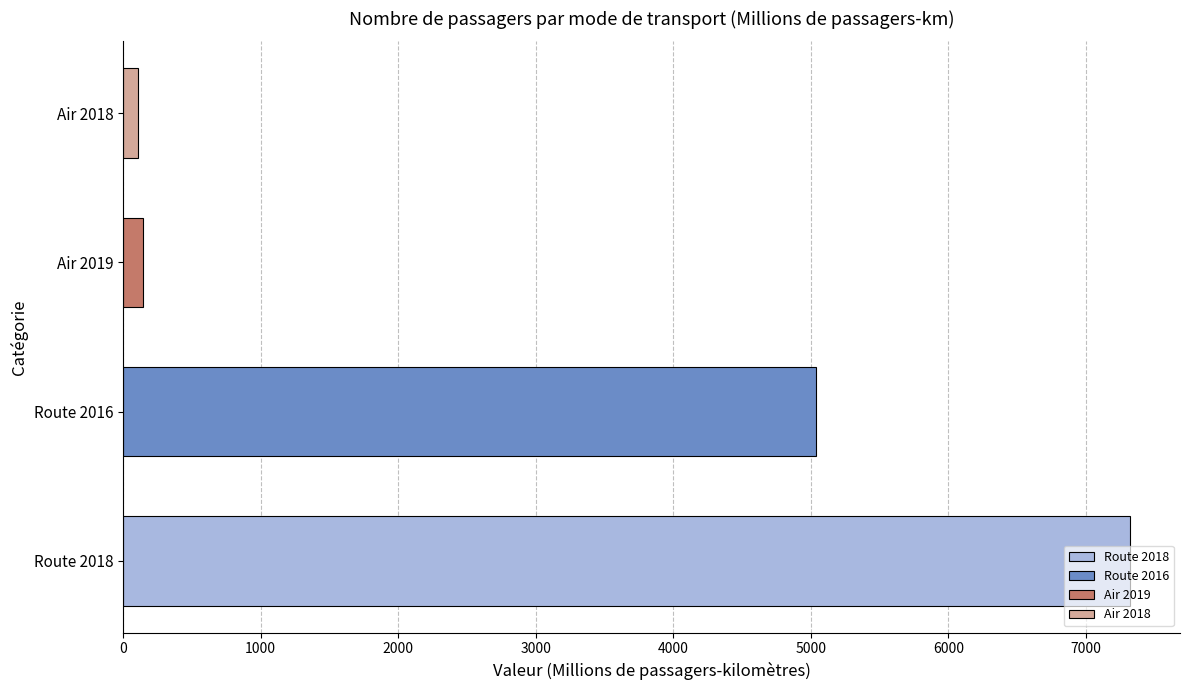

Where is the data nearest to the value 3711?

Route 2016